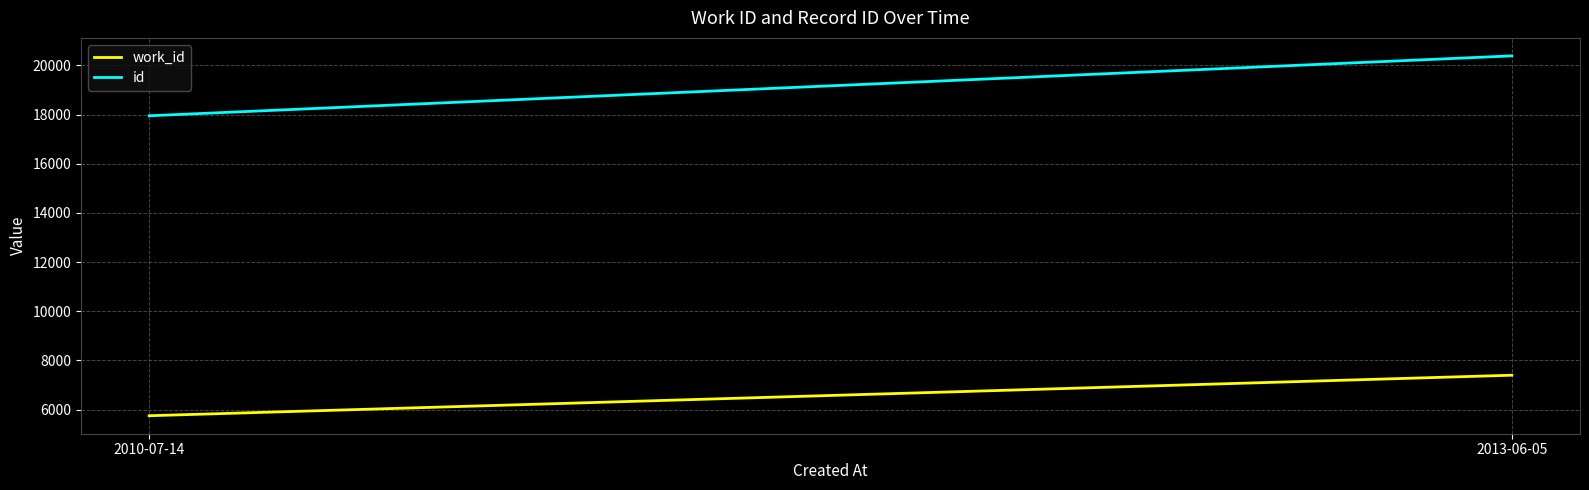

What value does the id series have at 2013-06-05, to the nearest 50?

20400